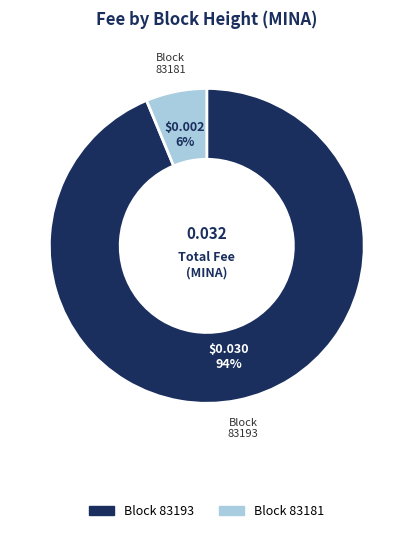

How many segments does this pie chart have?

2